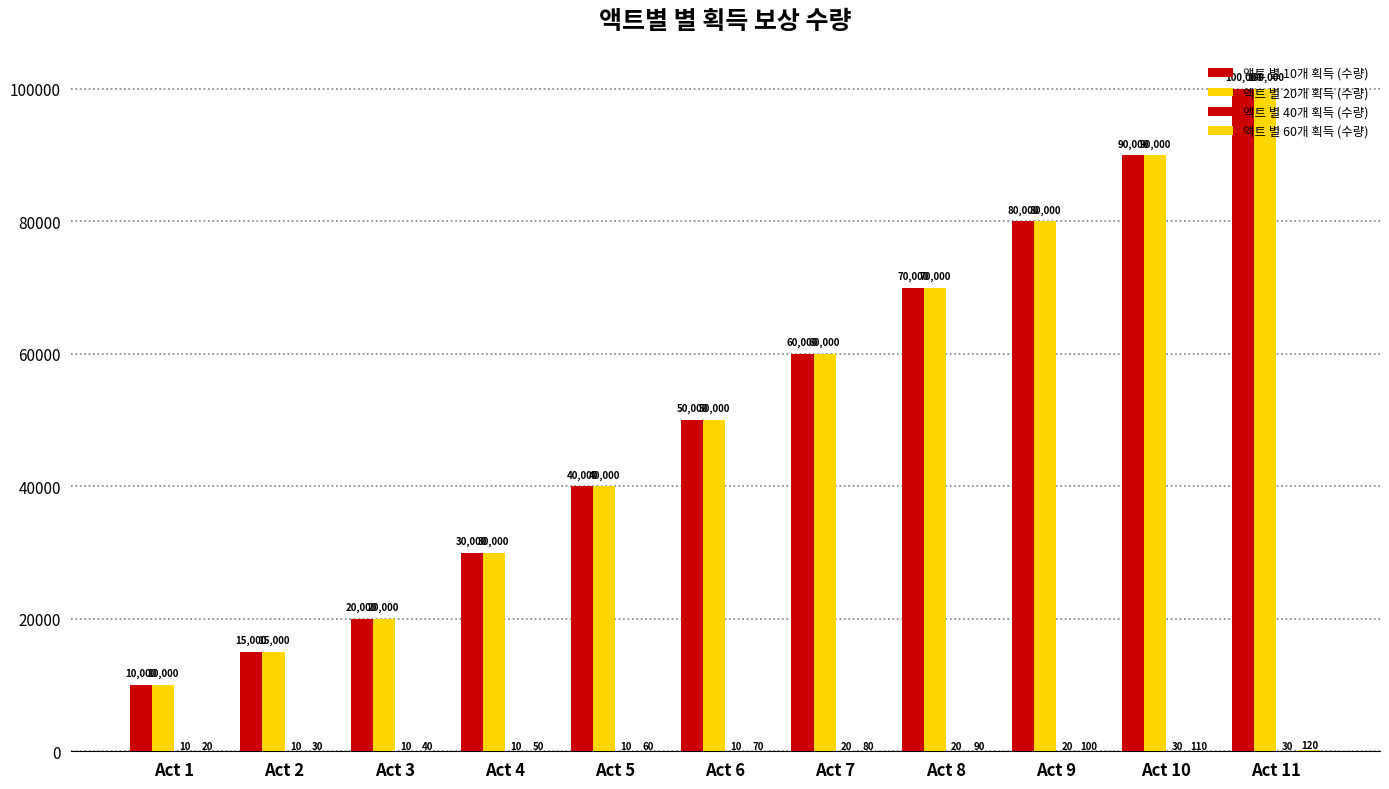

True or false: 액트 별 60개 획득 (수량) has a value of 69 at Act 3.

False